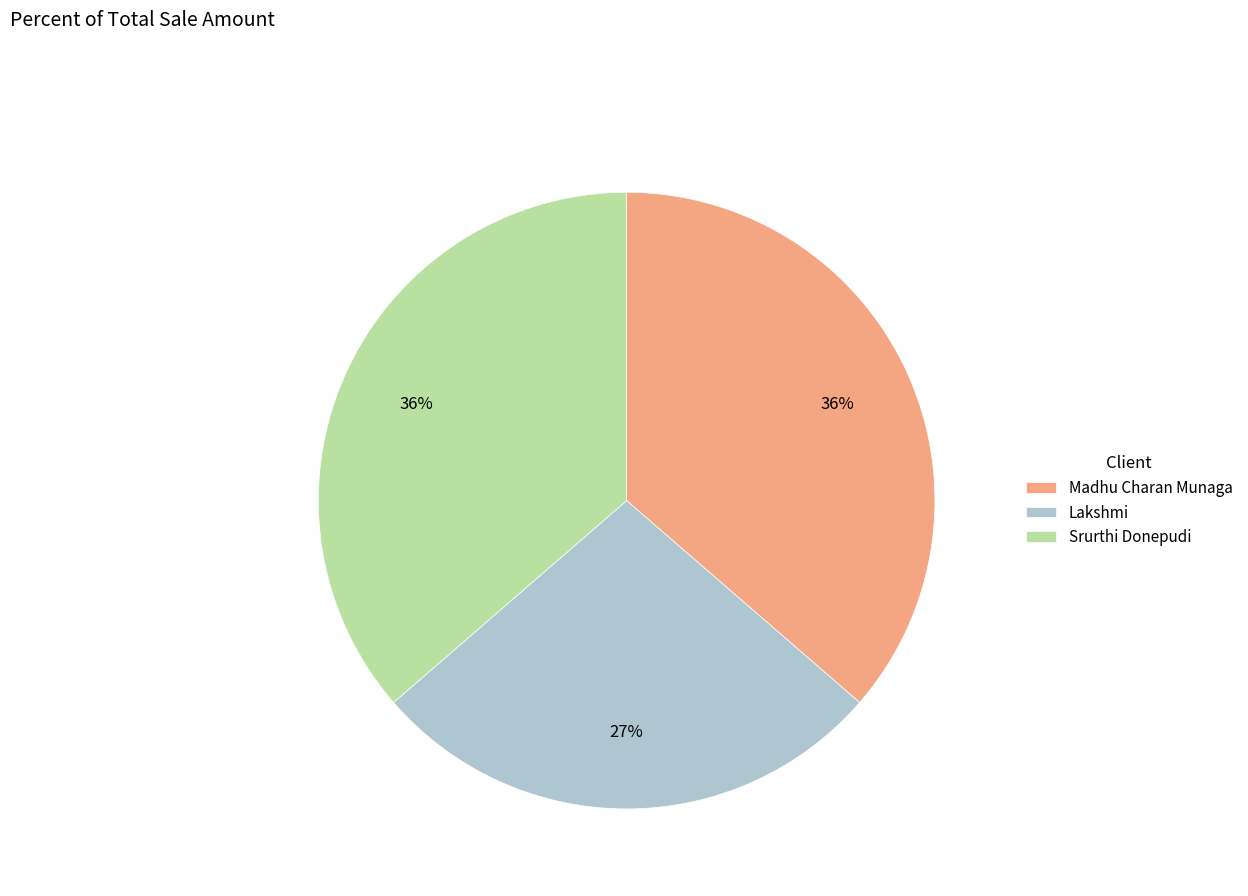

Is Srurthi Donepudi the majority of the pie?

No